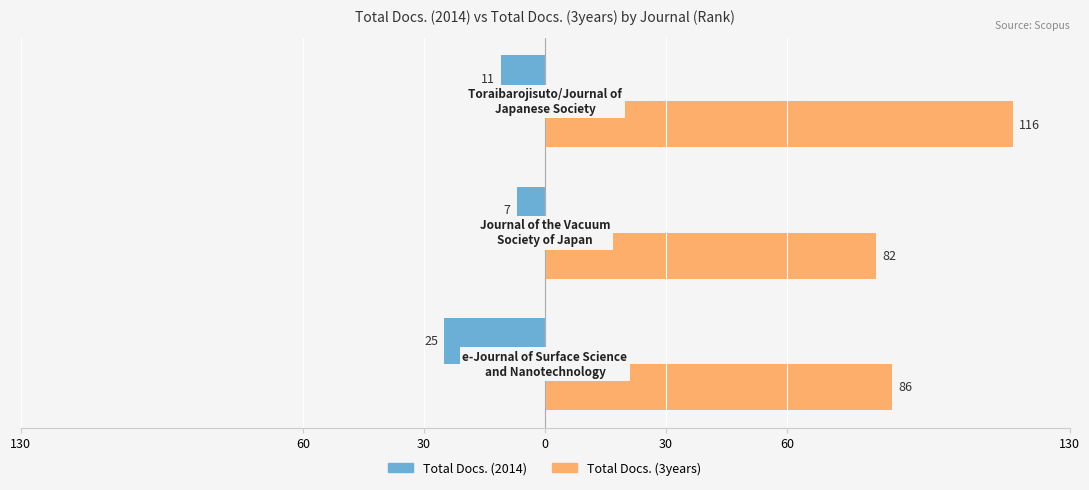

What are all the series names shown in the legend?

Total Docs. (2014), Total Docs. (3years)